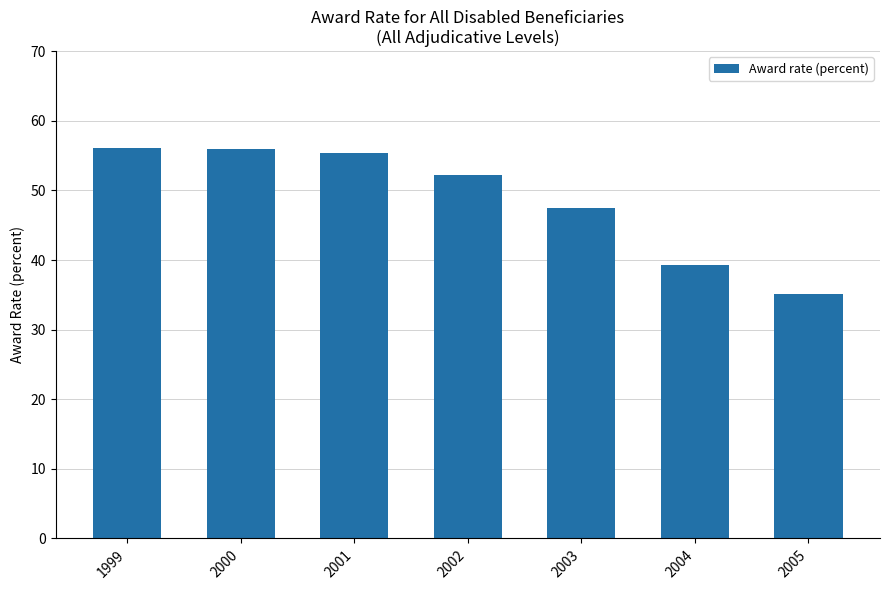

Does the chart contain stacked bars?

No